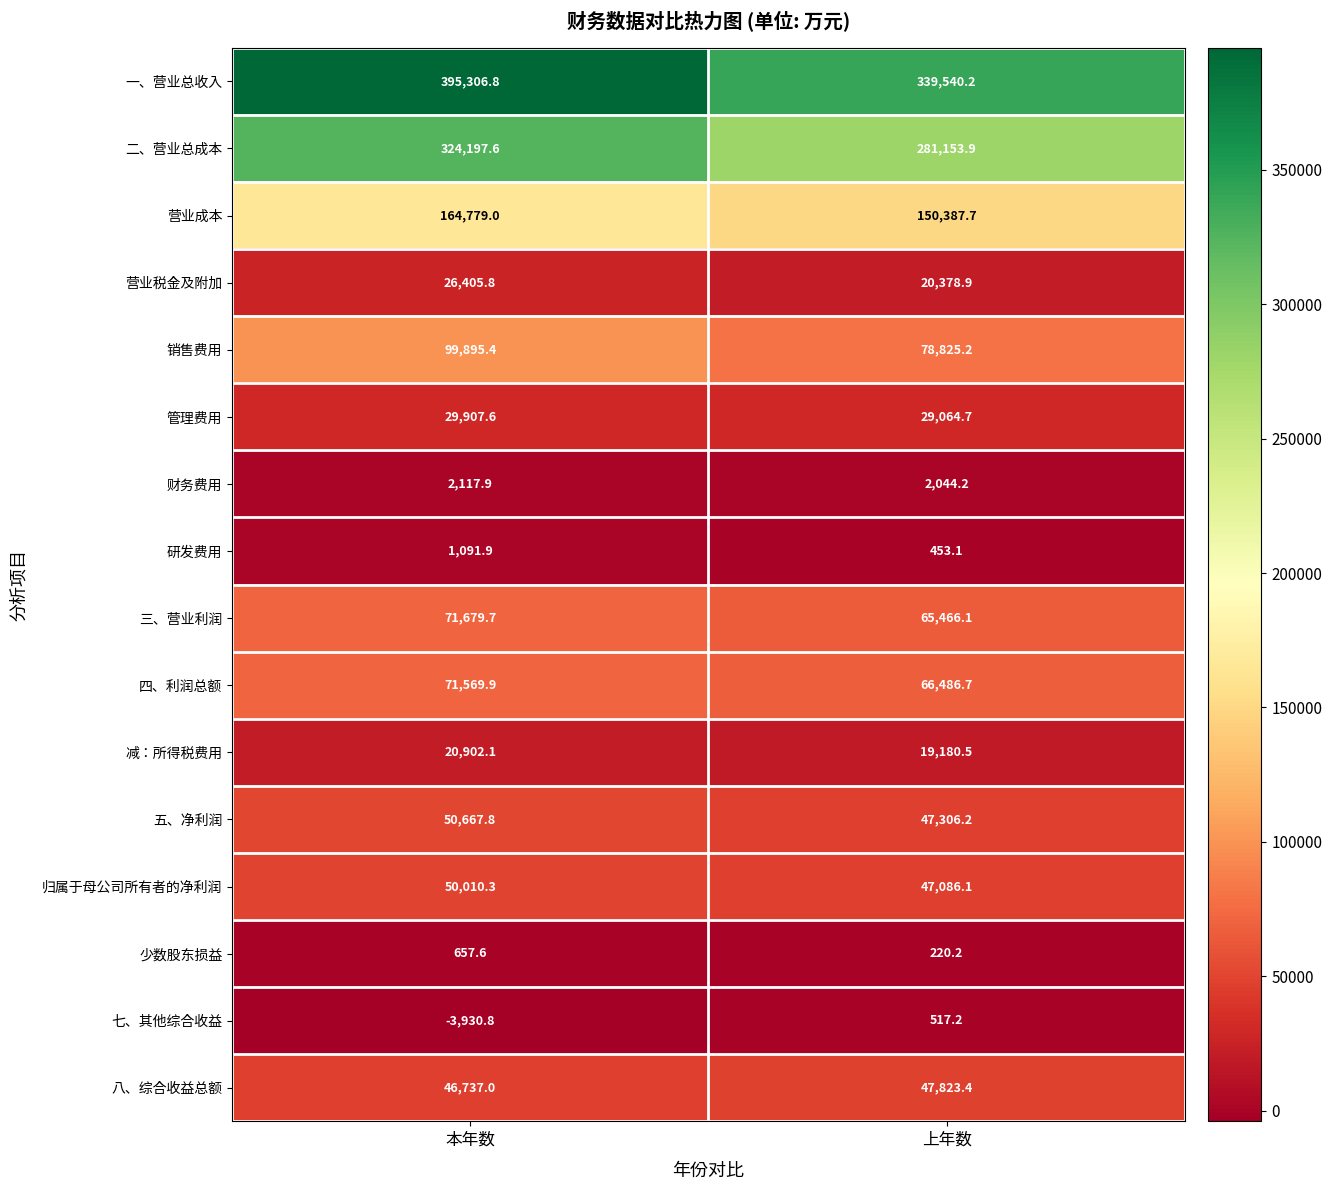

Is it true that 归属于母公司所有者的净利润 equals 47086.1 at 上年数?

True